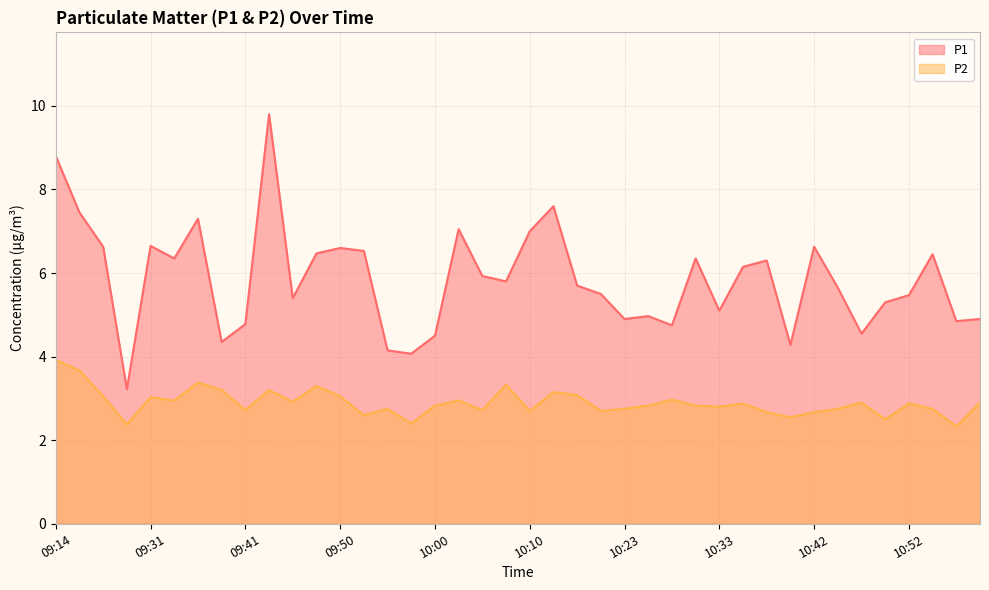

Where is P2 nearest to the value 3?

09:31